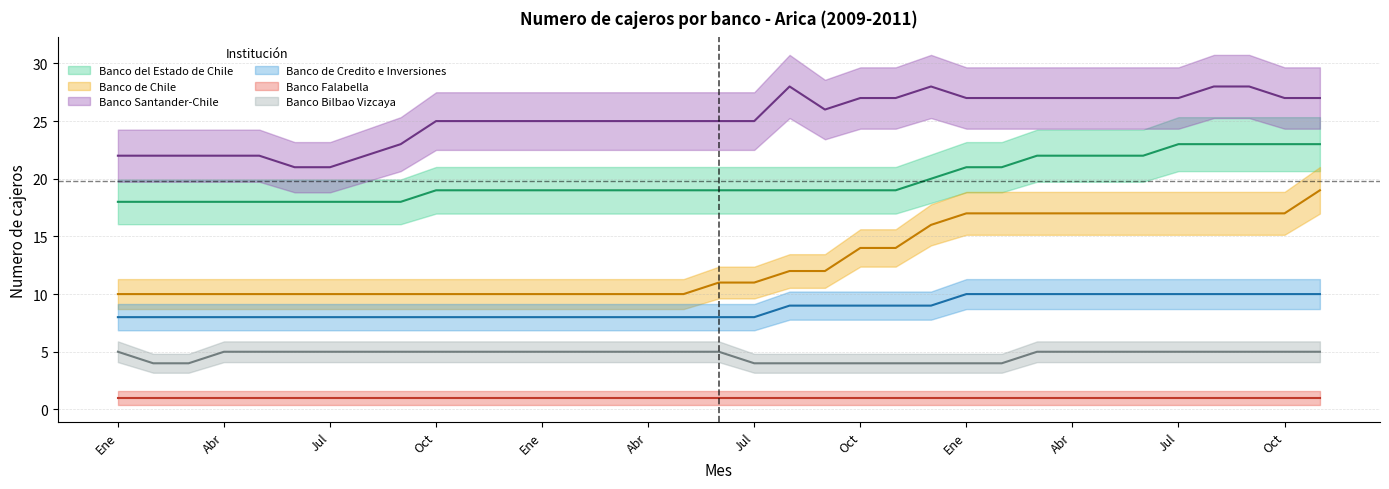

What is the average value of the Banco del Estado de Chile series?

20